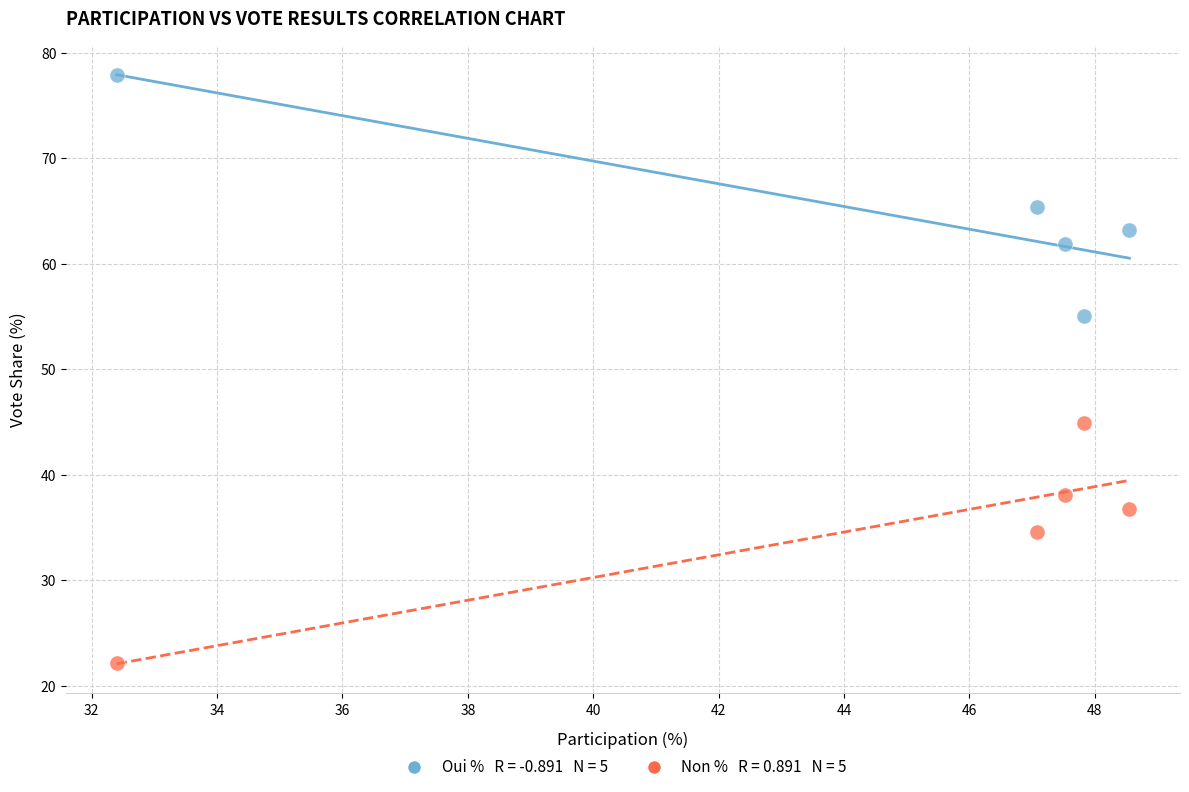

Across all data points, what is the range of Y values (max minus min)?

55.8